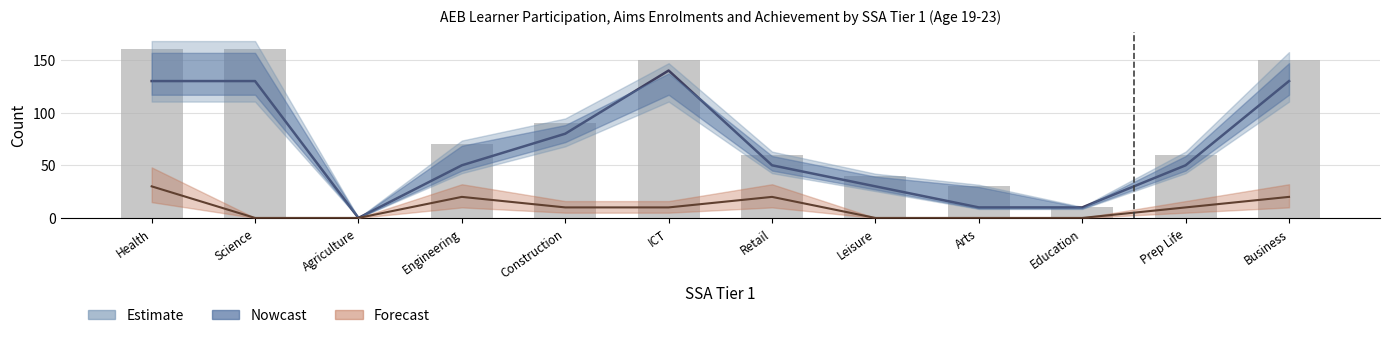

At which label is the value closest to 80?

Engineering